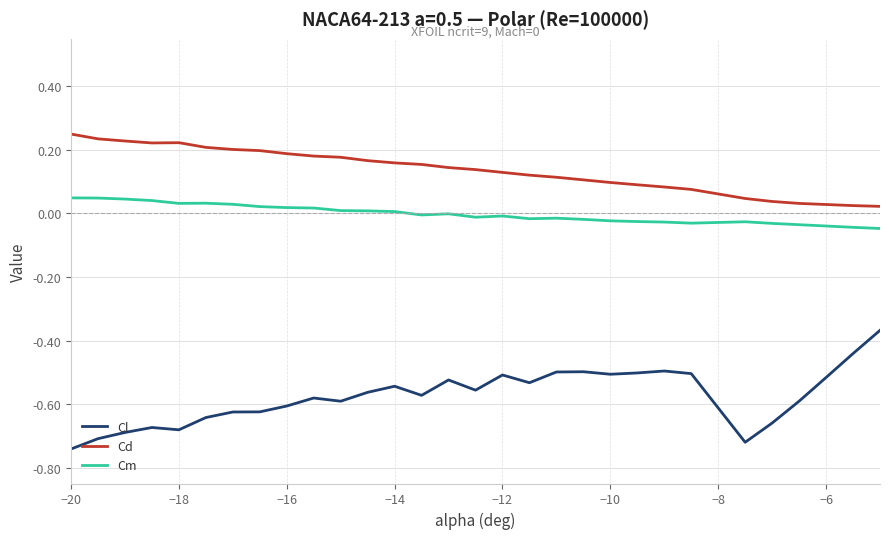

What are all the series names shown in the legend?

Cl, Cd, Cm